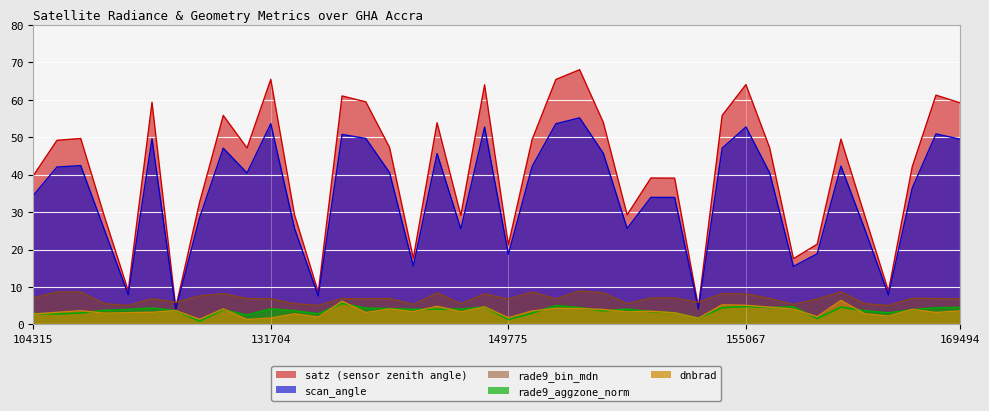

True or false: satz and rade9_bin_mdn intersect in this chart.

True